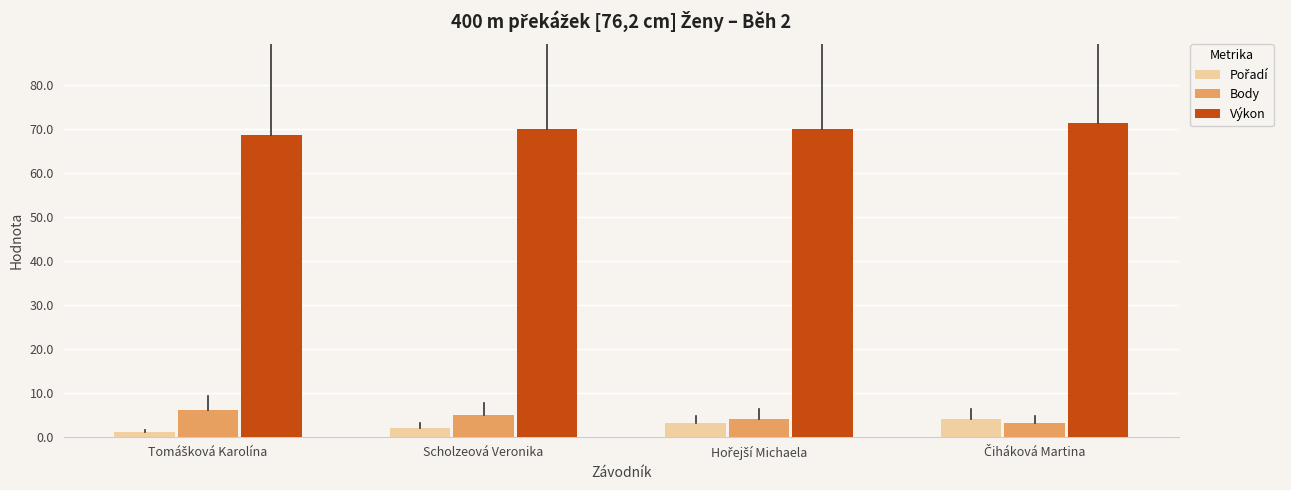

How many groups of bars are there?

4